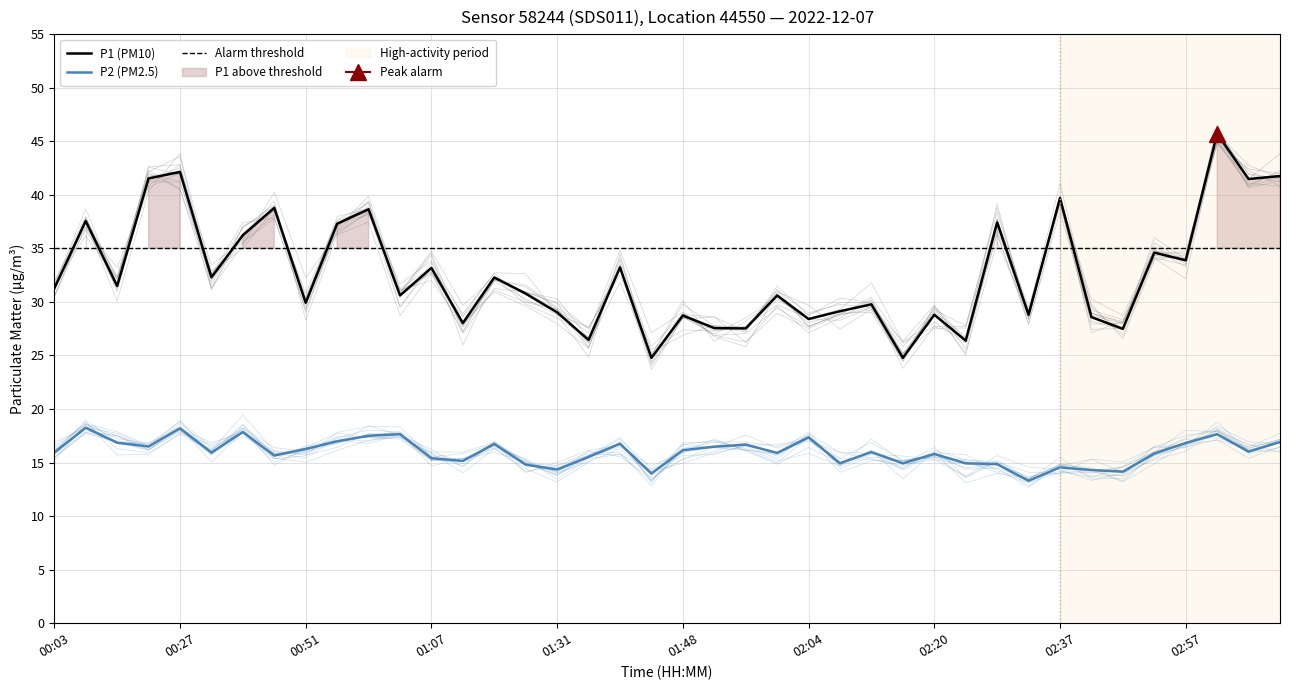

What is the value of the P1 point at the 32nd from the left?

28.8